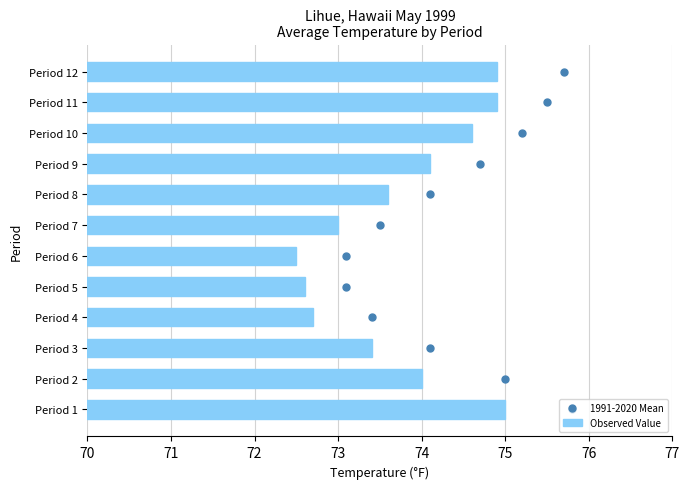

What are all the series names shown in the legend?

Observed Value, 1991-2020 Mean